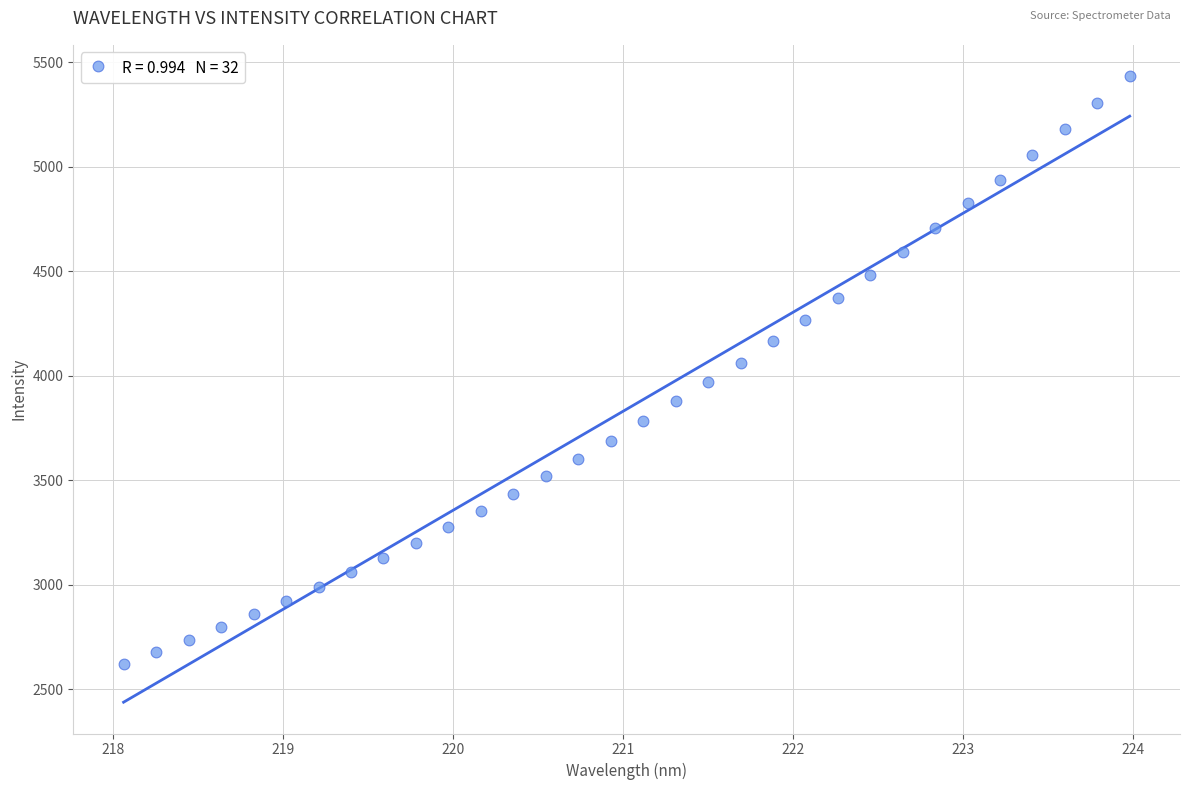

What is the range of Y values (max minus min)?

2810.1